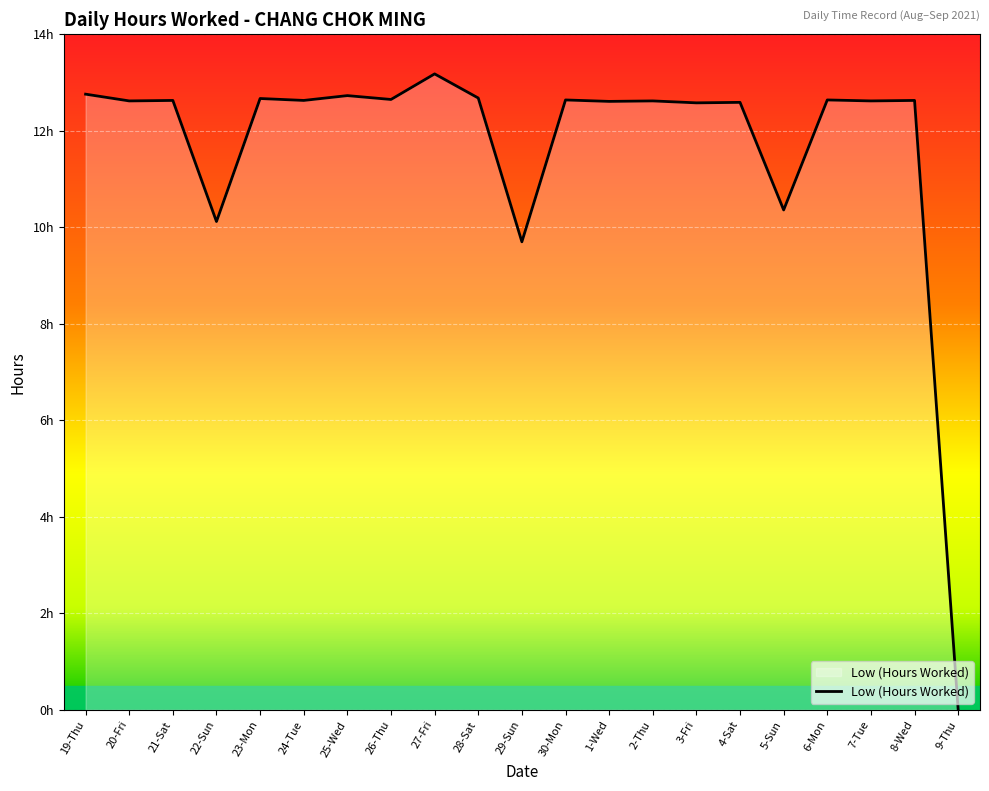

Does the chart have visible grid lines?

Yes